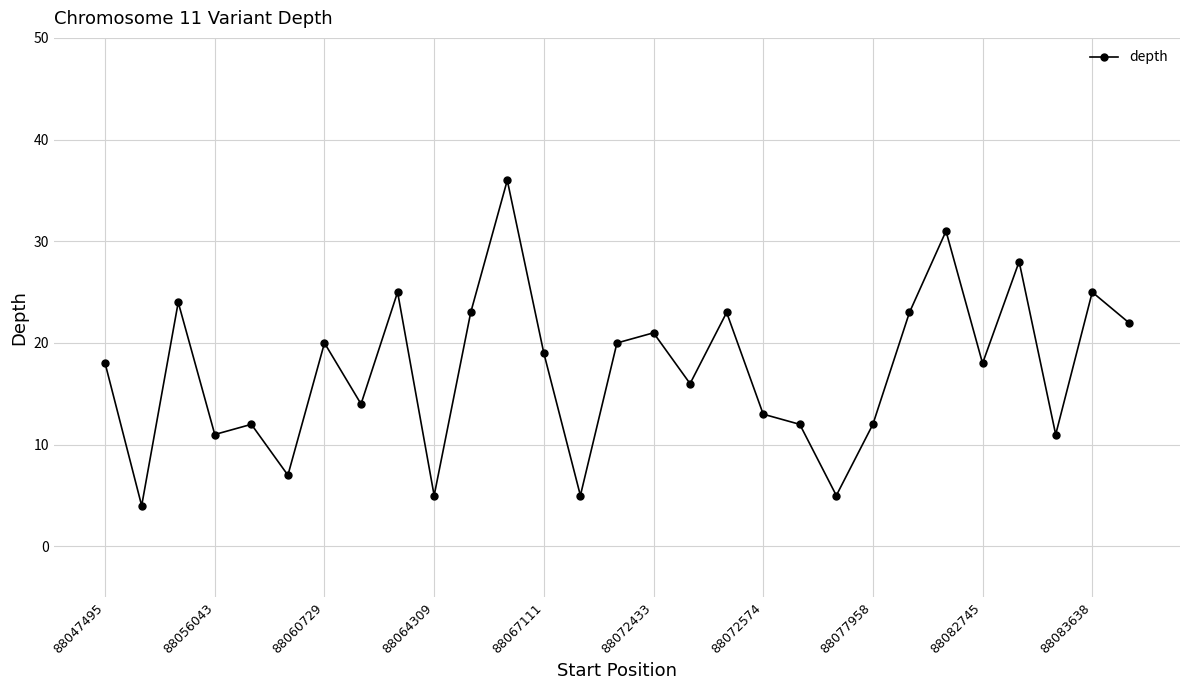

What is the maximum value shown in the chart?

36